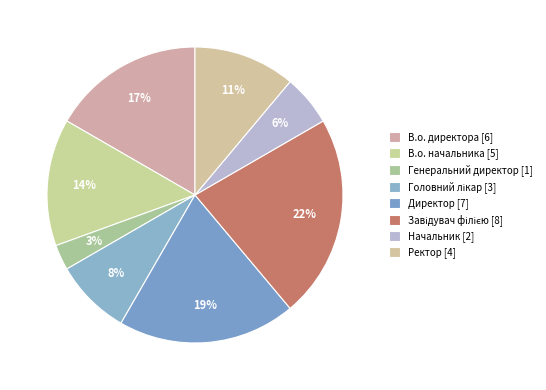

How many slices are in this pie chart?

8